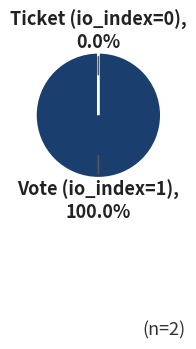

What is the majority slice?

Vote (io_index=1)